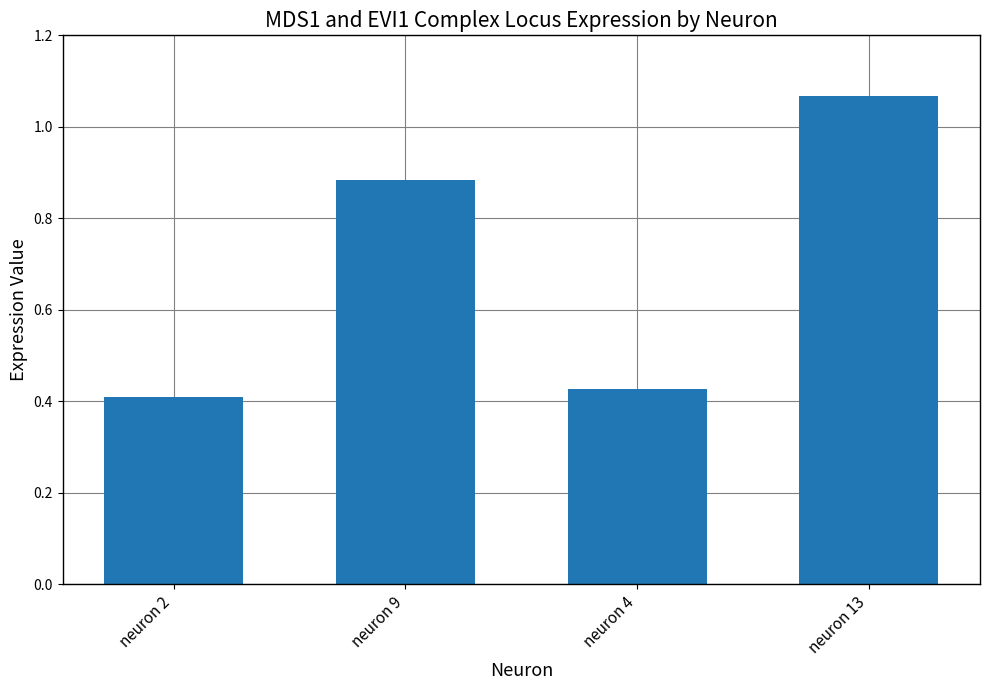

Between neuron 13 and neuron 2, which is larger?

neuron 13